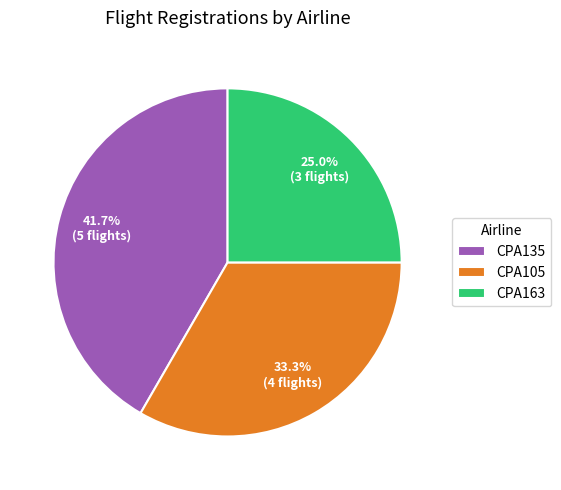

What percentage is the CPA135 slice, to the nearest percent?

42%